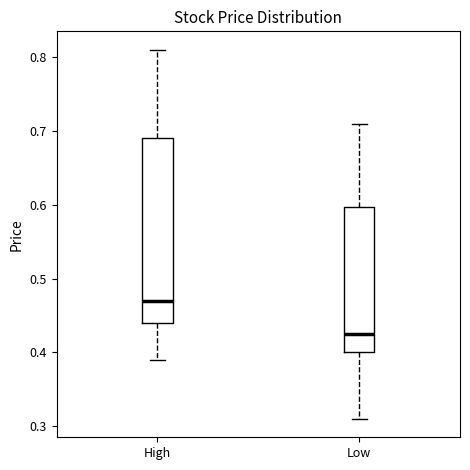

Where is the lower edge of the box for High on the y-axis? The values are not printed on the chart, so give them approximately, as read against the axis.

0.44